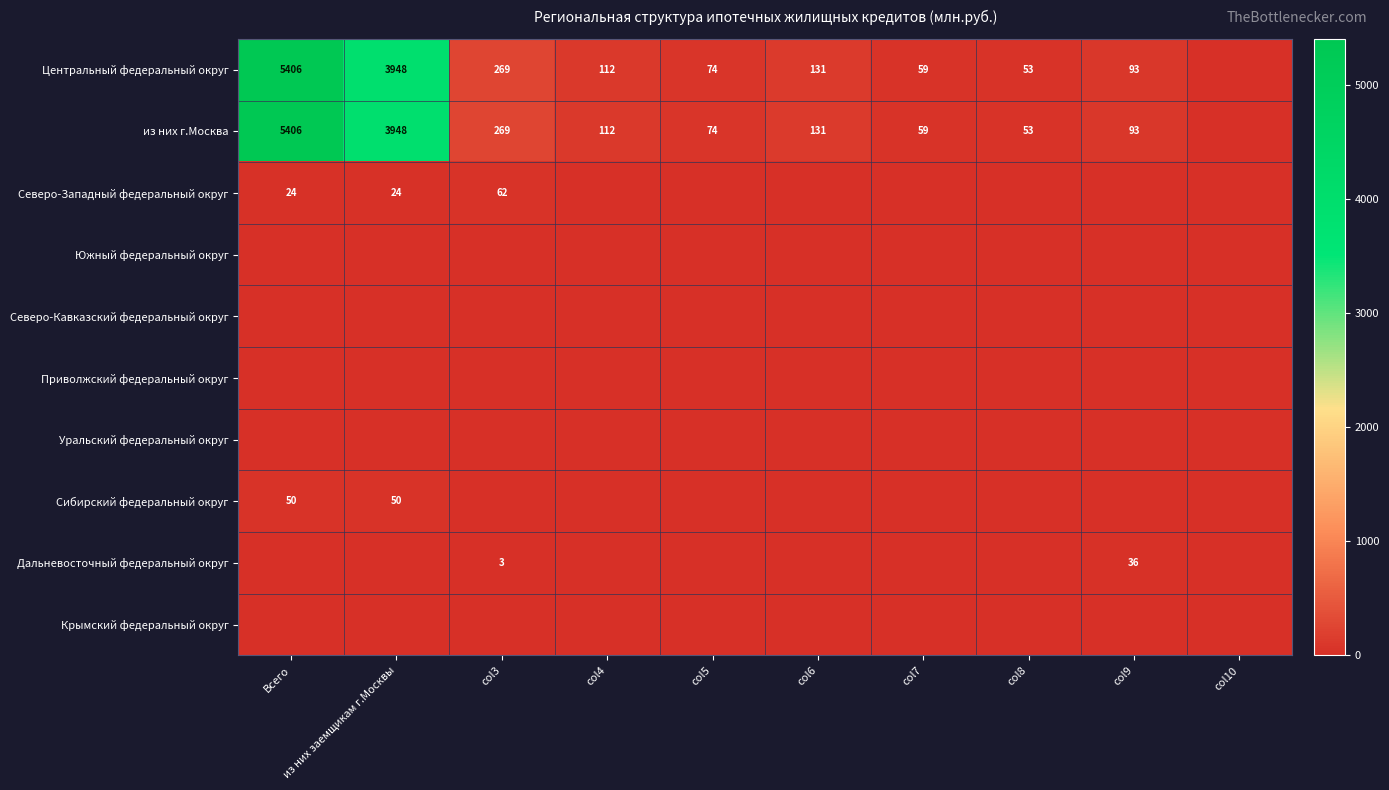

Is it true that Центральный федеральный округ equals 131 at col6?

True